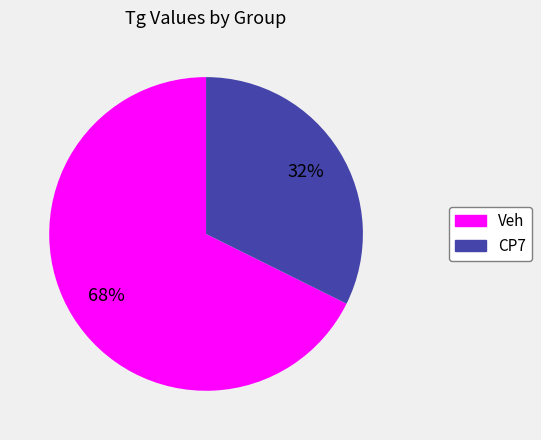

Which category has the biggest portion of the pie?

Veh